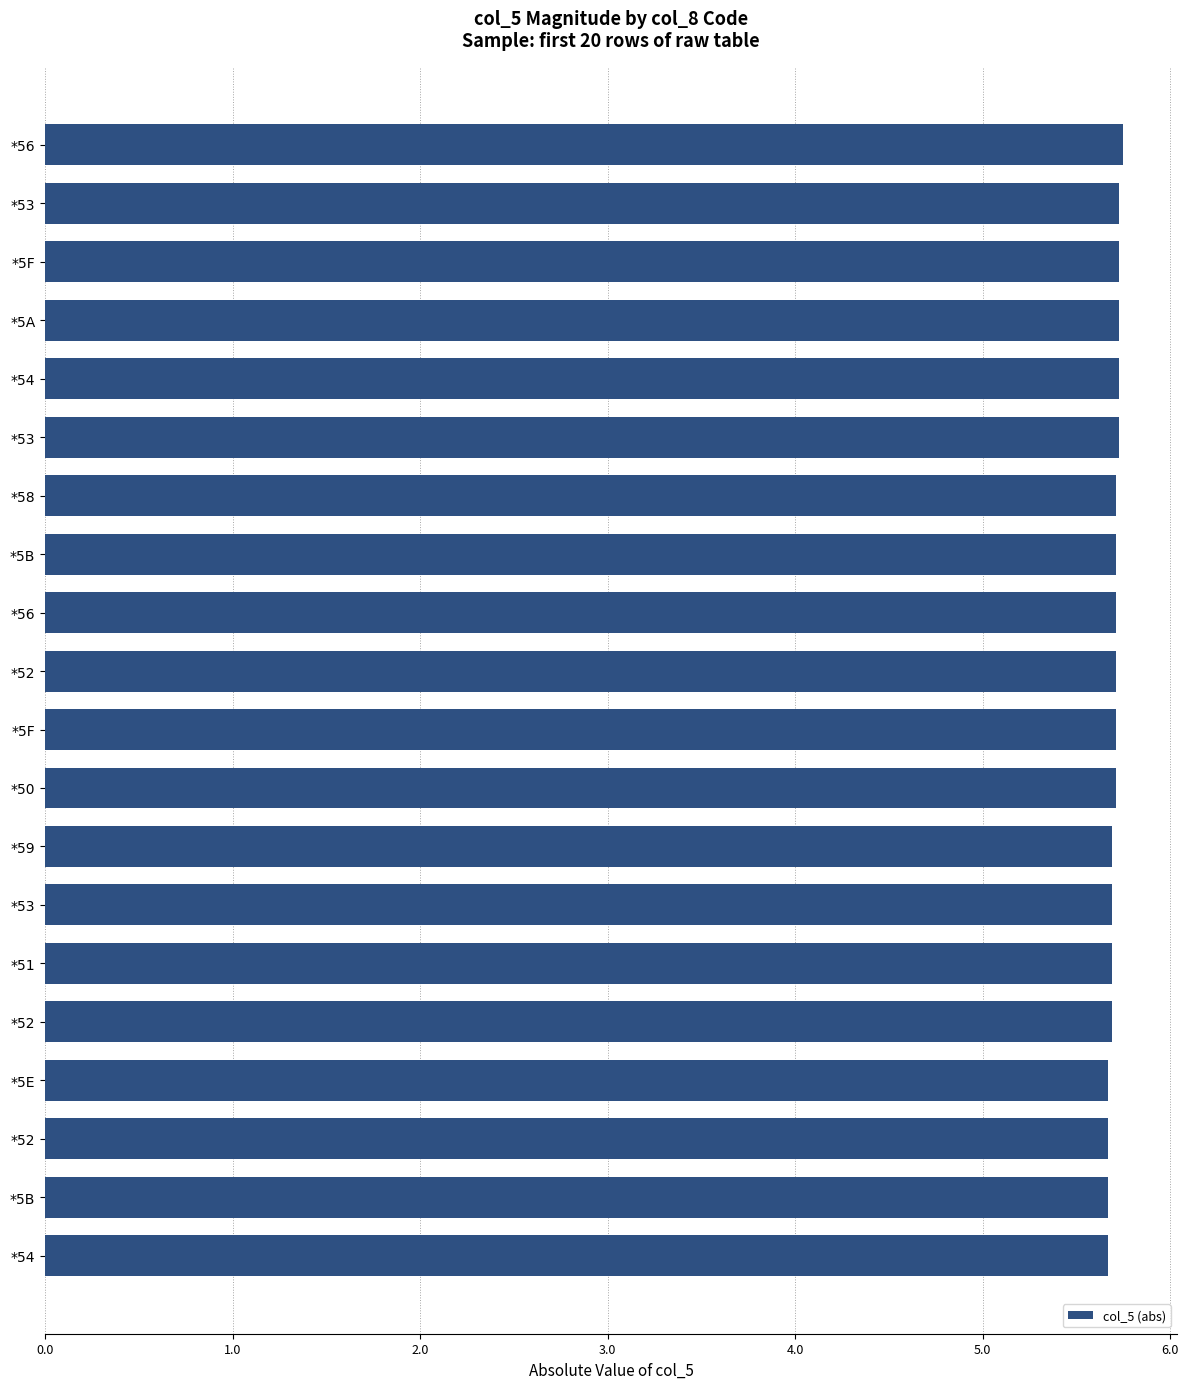

What is the maximum value shown in the chart?

5.8